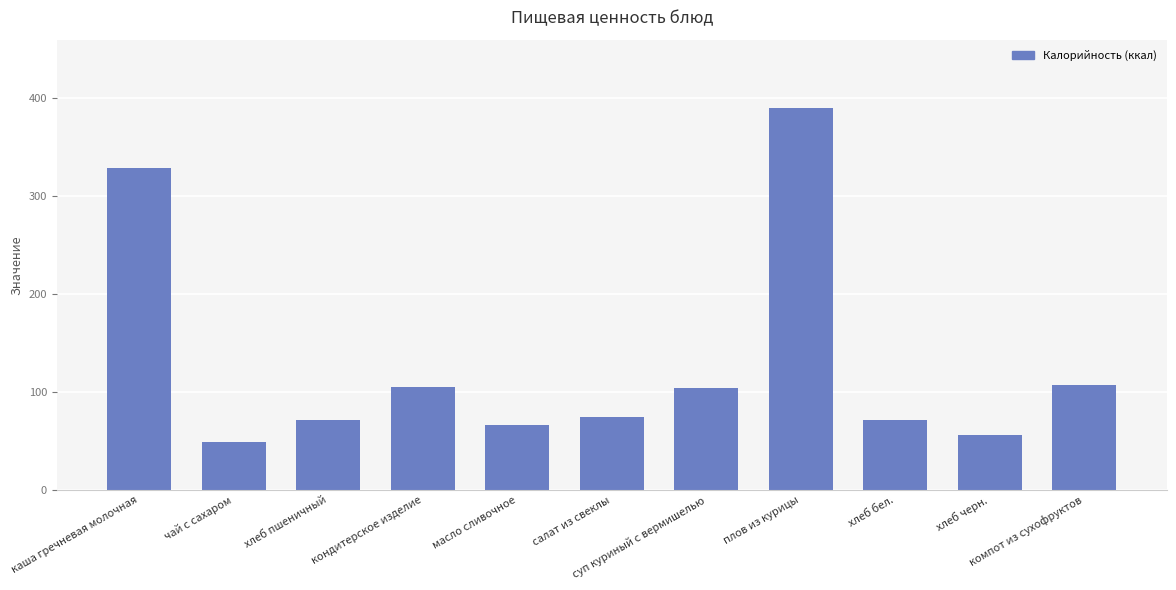

Between хлеб пшеничный and плов из курицы, which is larger?

плов из курицы